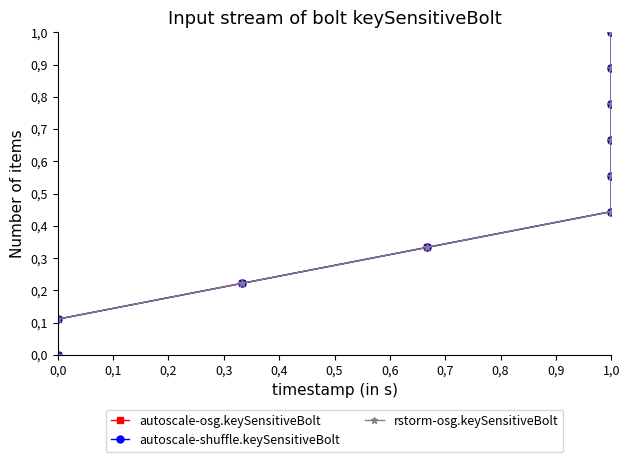

How many data points in autoscale-shuffle.keySensitiveBolt are above 0?

9